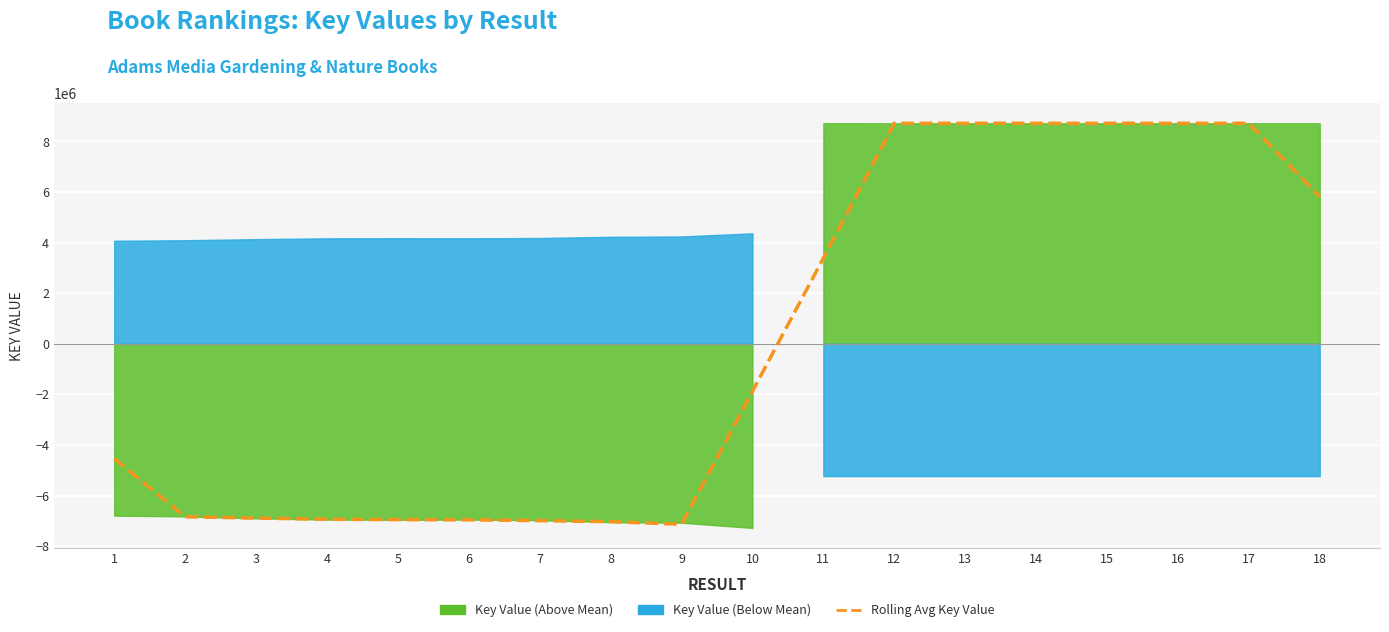

True or false: there are more than 2 points higher than both neighbors.

False